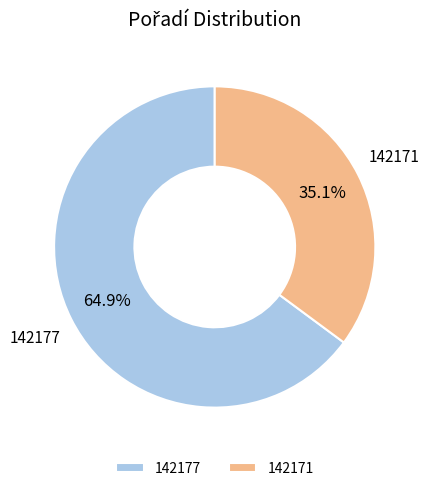

The 142171 slice represents 35% of the pie. True or false?

True